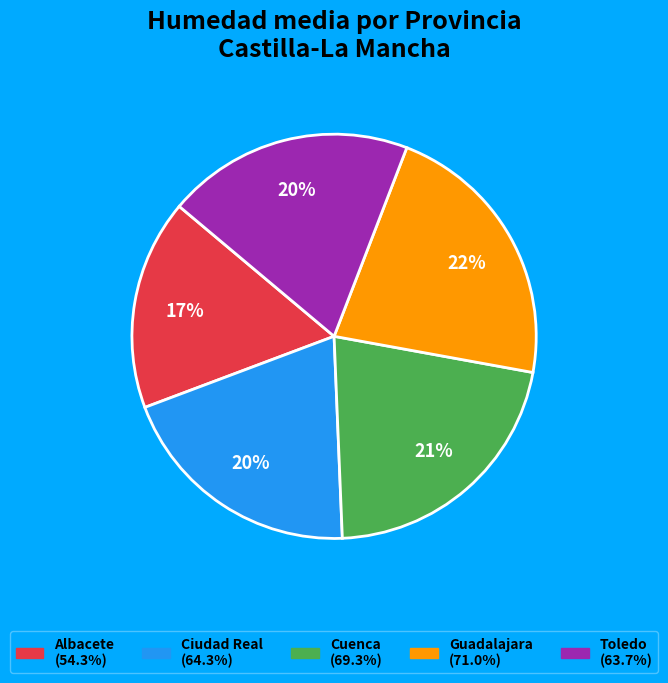

To the nearest percent, what is the difference between the largest and smallest slice percentages?

5%